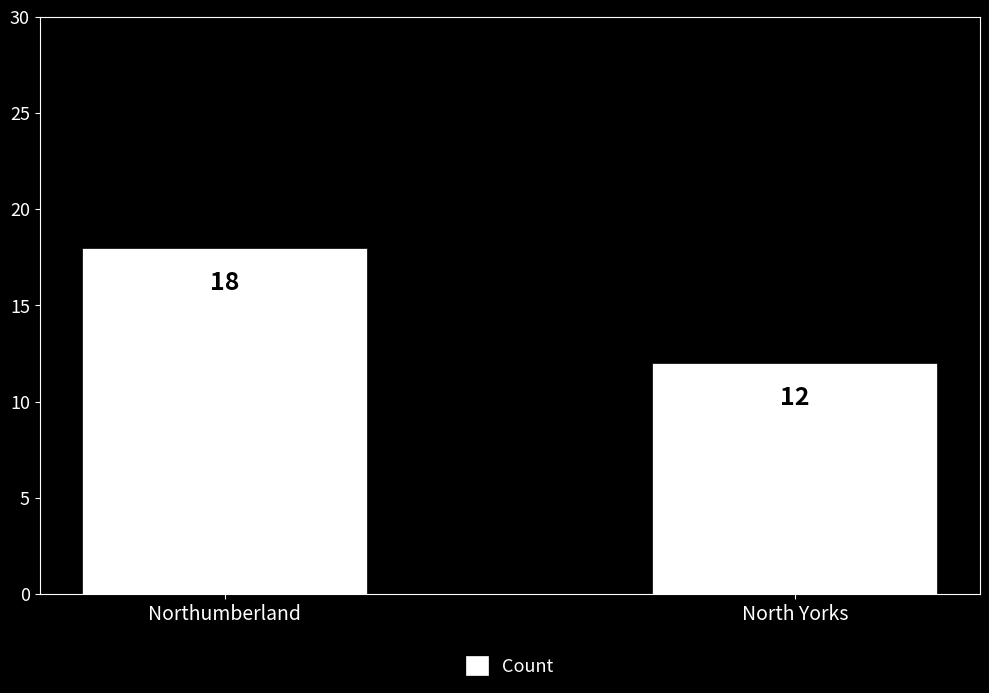

How many data points are less than 18?

1